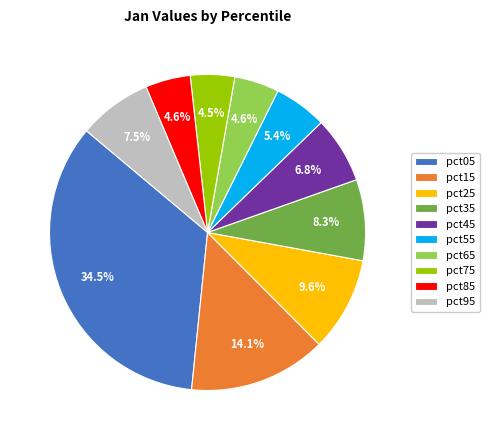

What portion of the pie excludes pct25?

90.4%